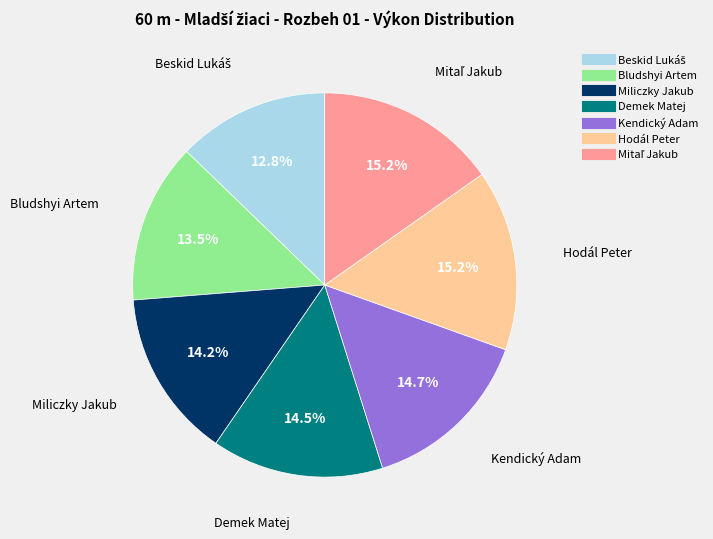

Do Hodál Peter and Miliczky Jakub together represent more than half of the pie?

No